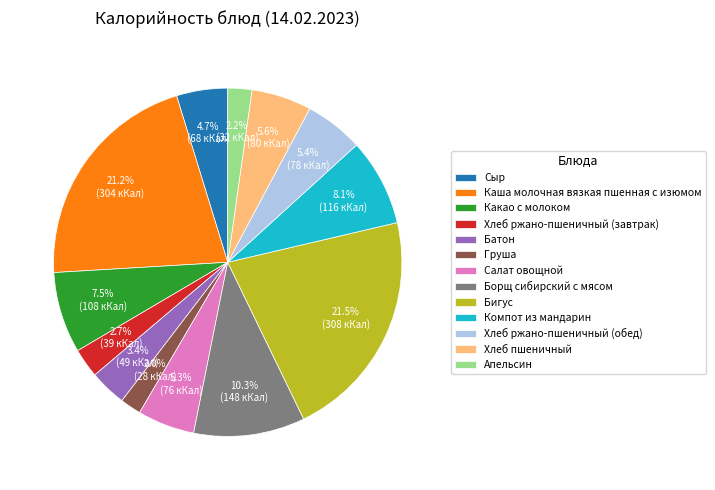

Approximately how many times larger is the value at Компот из мандарин compared to Батон?

2.4